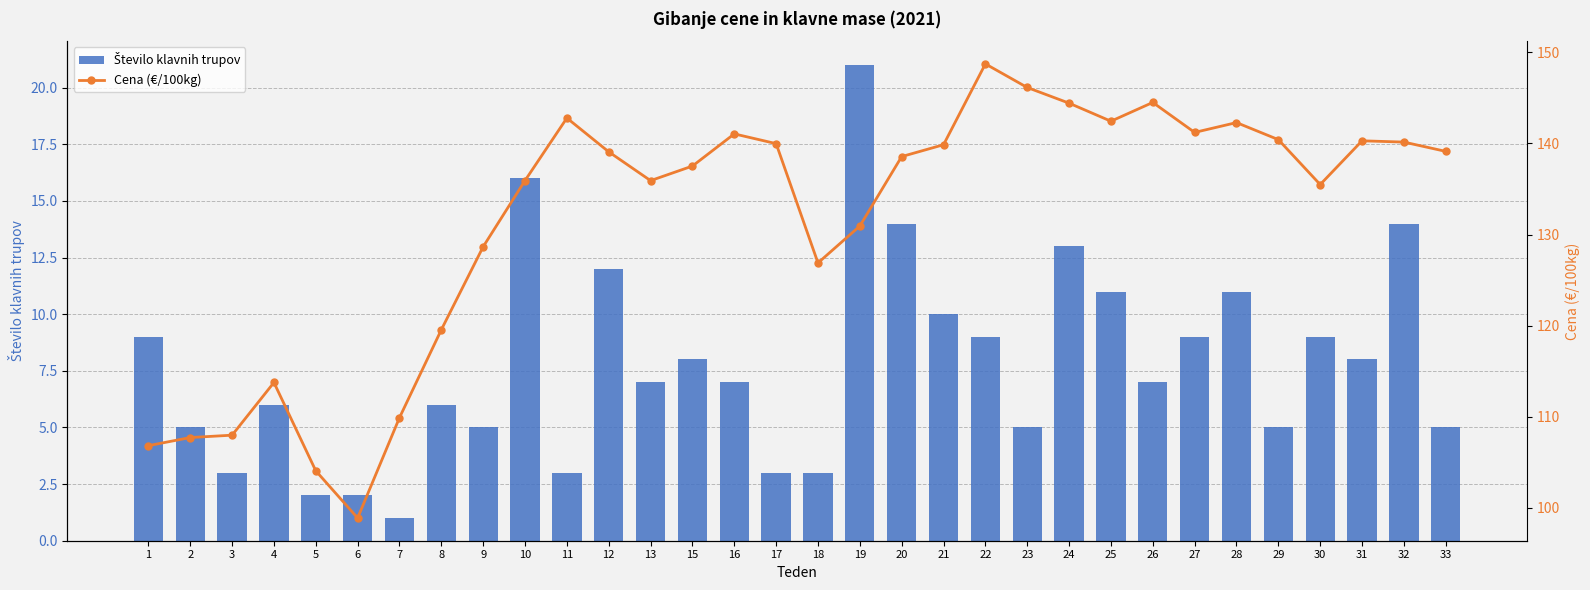

At which category is the sum across all series the highest?

22